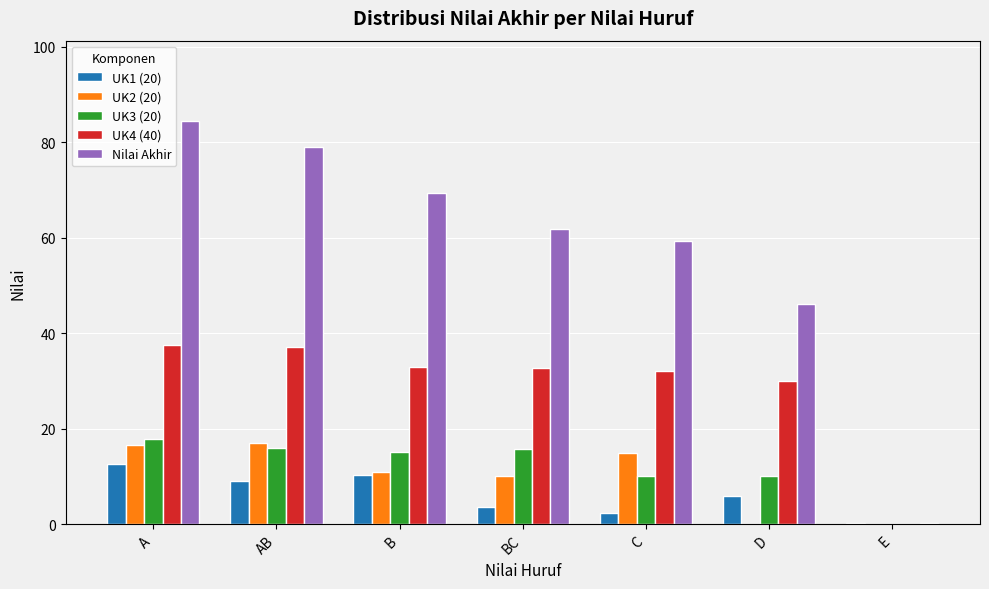

What is the sum of the UK3 (20) values at A and C?

27.8